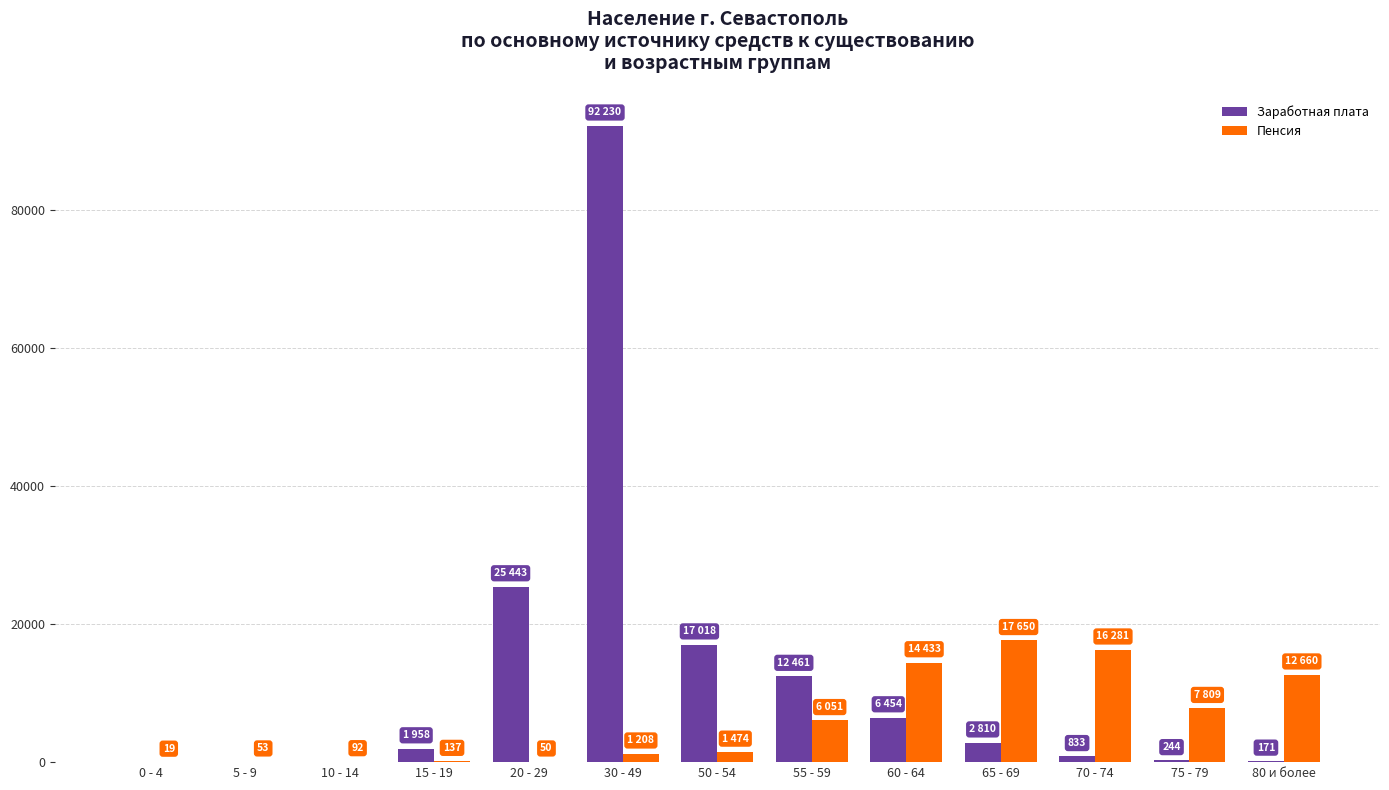

What is the sum of the Пенсия values at 70 - 74 and 0 - 4?

16300